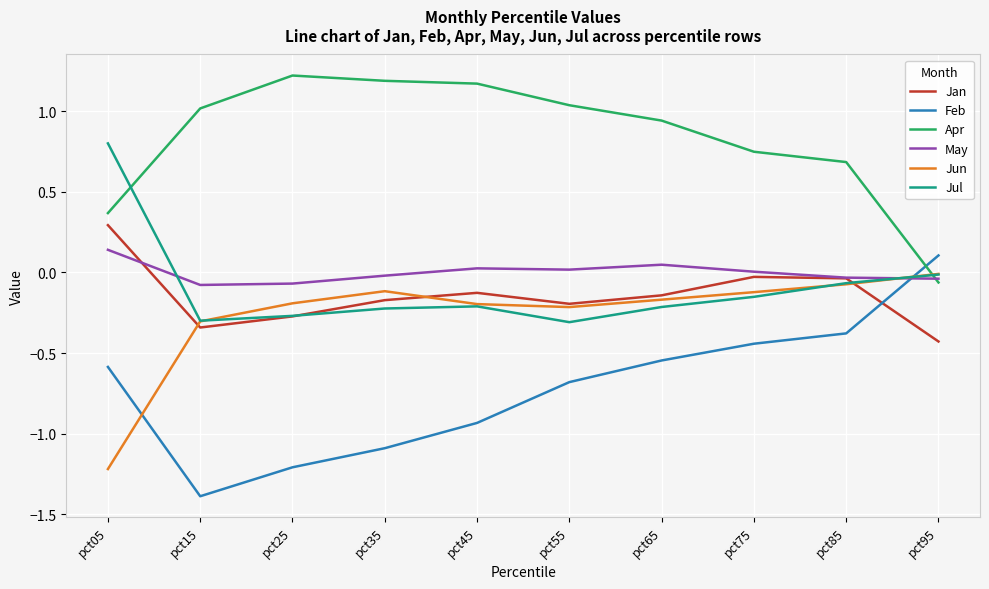

At which label does Apr reach its minimum?

pct95